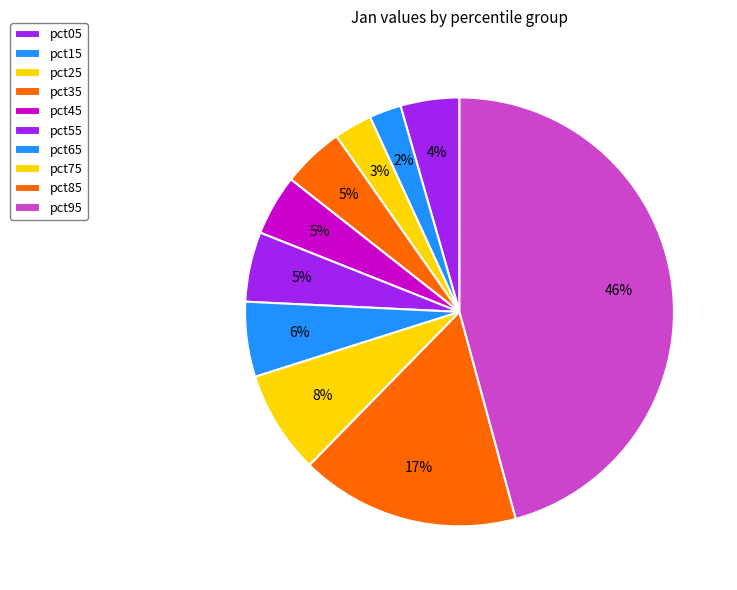

Which has a higher value, pct75 or pct45?

pct75